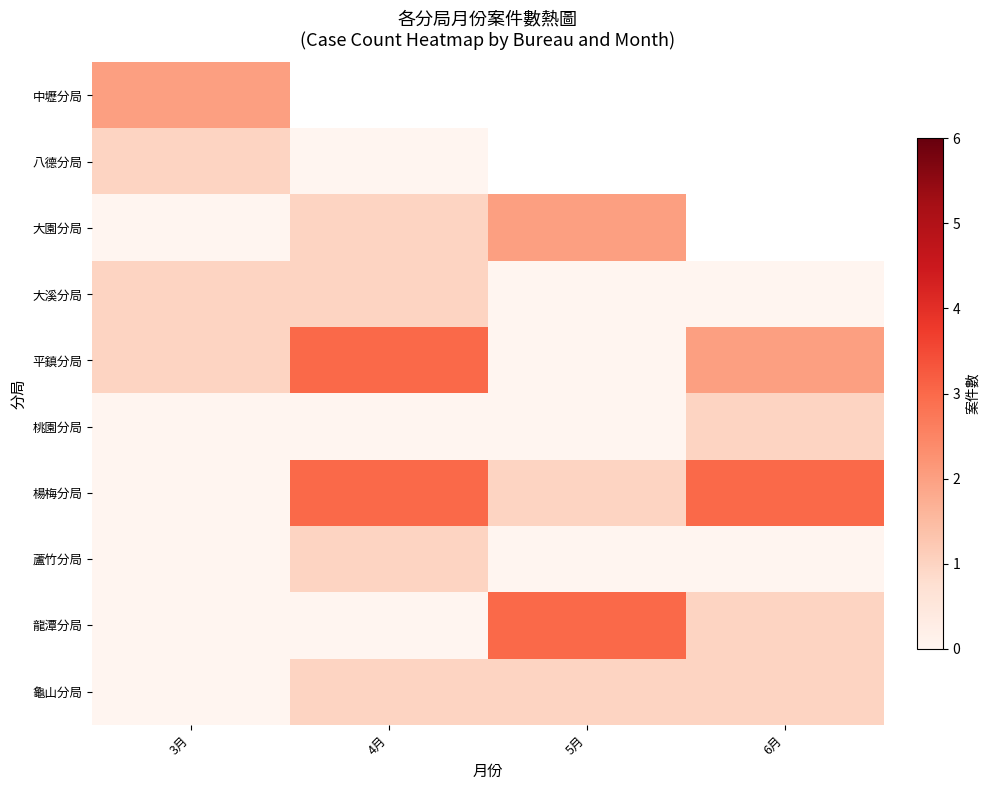

How many data points does each series have?

4